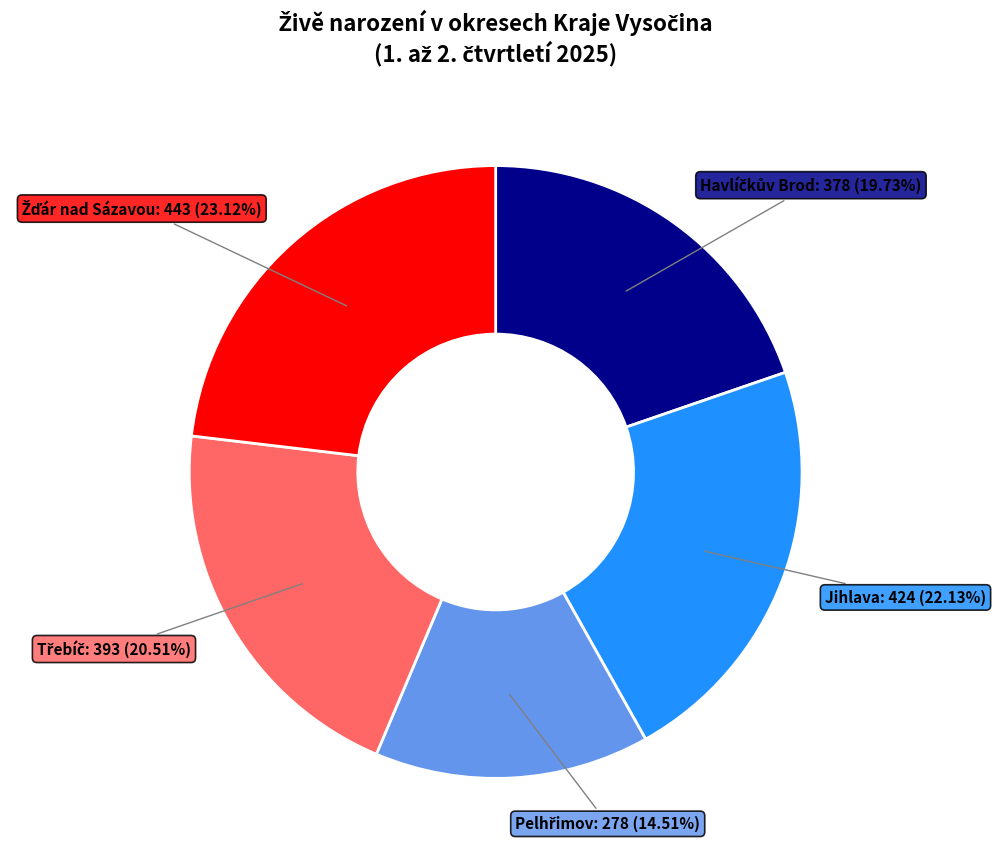

Does any single category account for the majority?

No